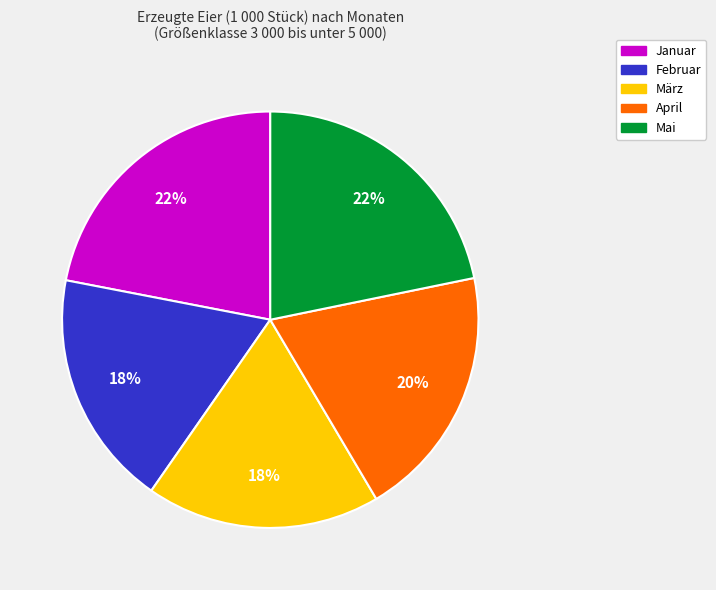

True or false: April accounts for 28% of the total.

False